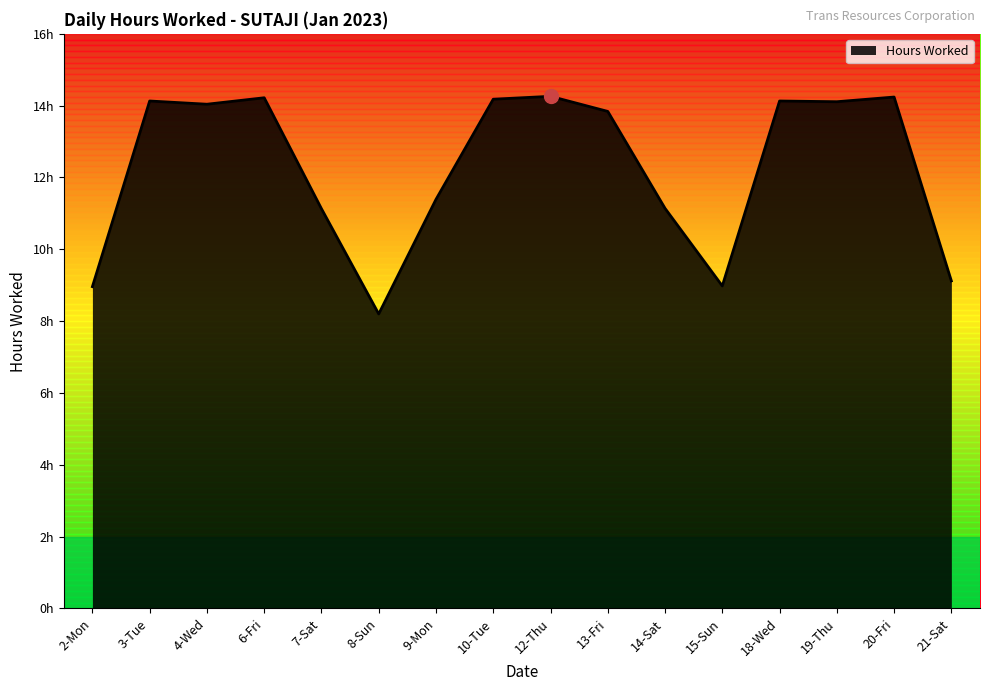

Does the chart display data point markers on the line(s)?

No